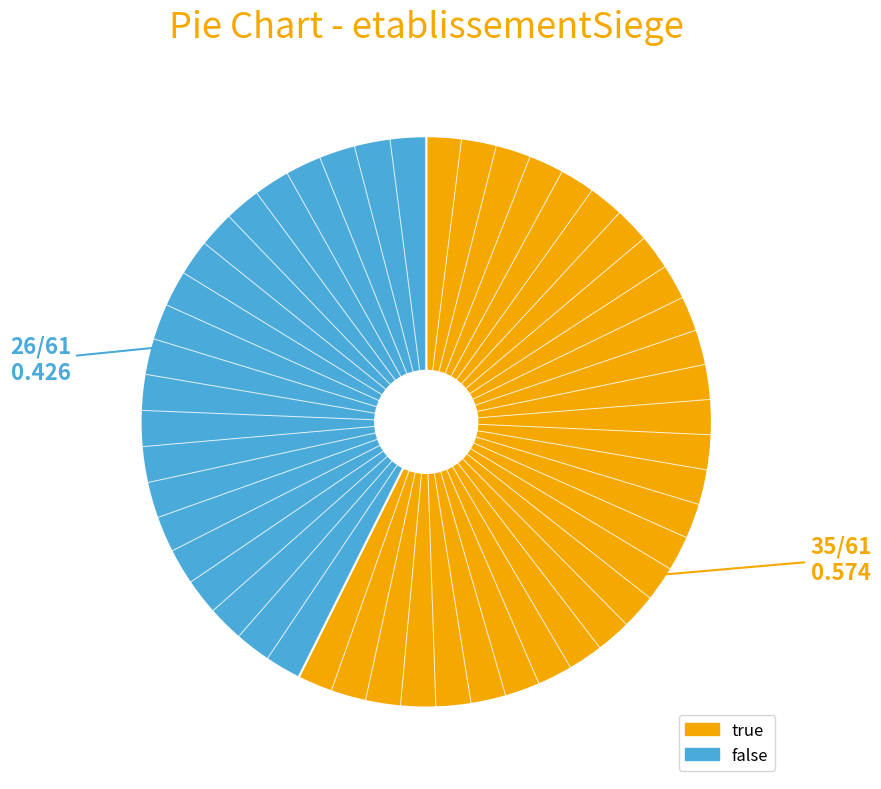

Is there any slice that represents more than half of the pie?

Yes